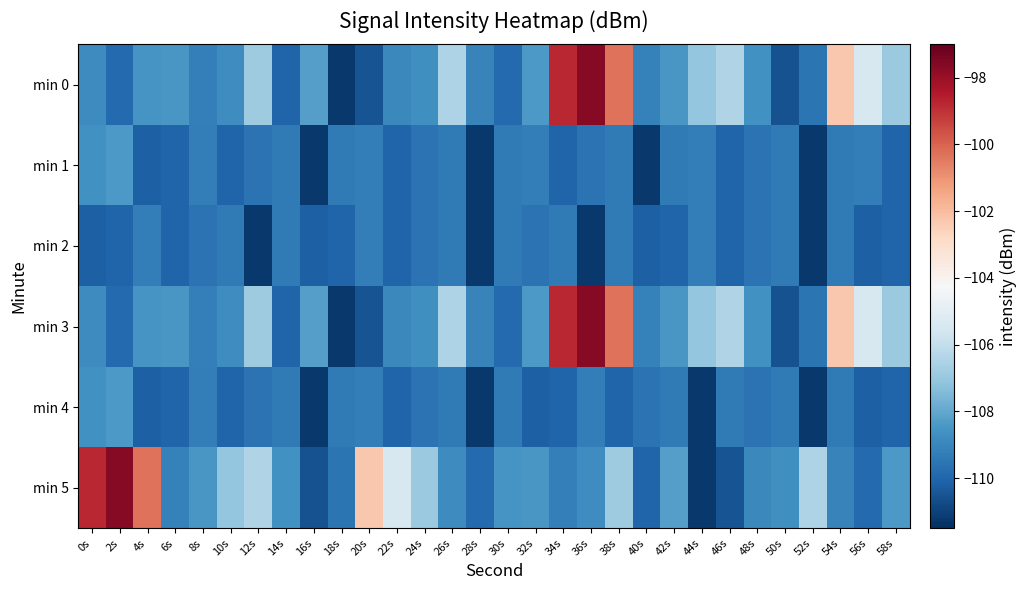

What is the total value across all series at 2s?

-644.4